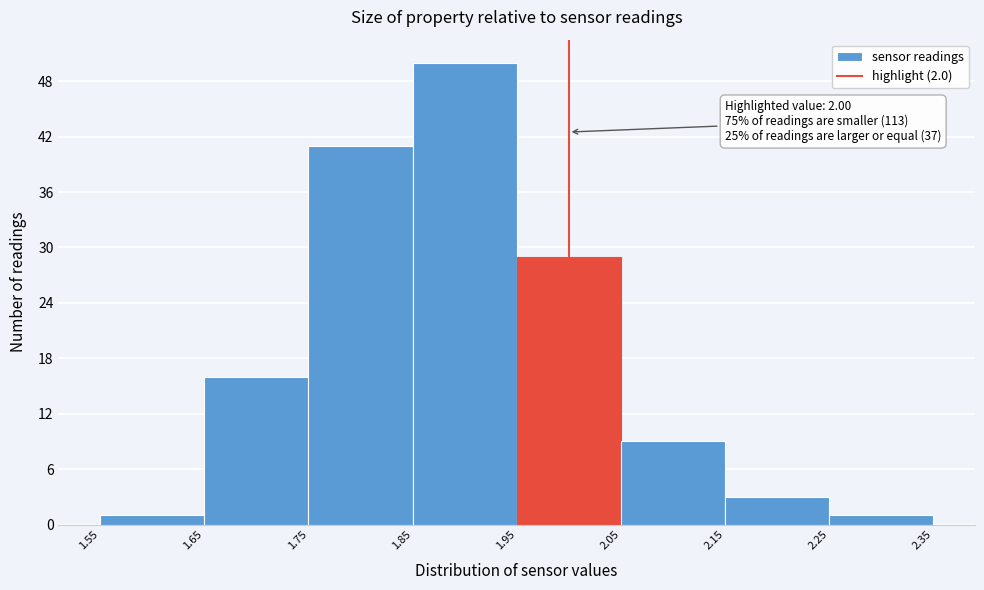

Which range on the x-axis has the tallest bar?

1.85 to 1.95